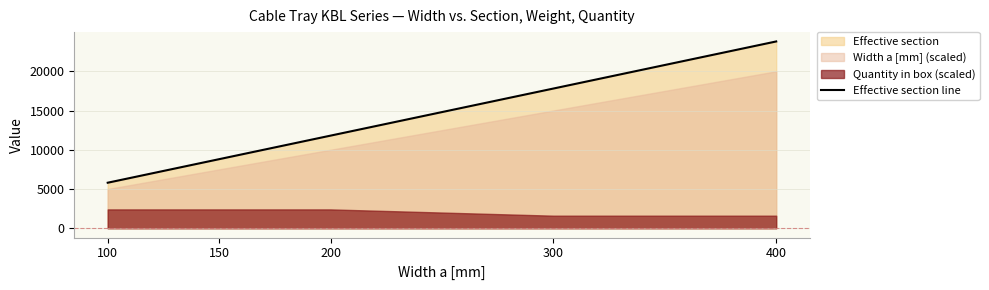

Count the number of values greater than 11800.

2